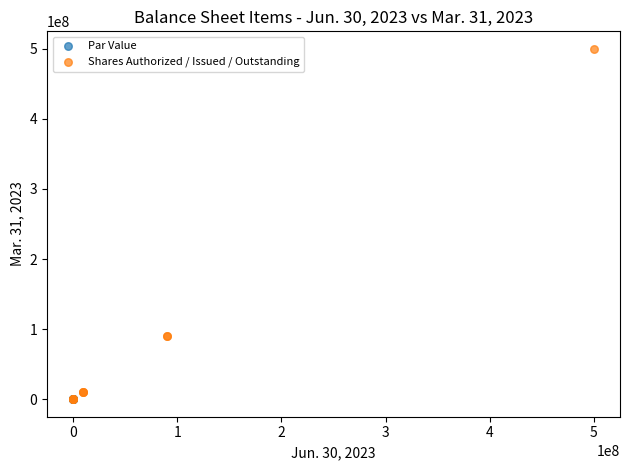

Which series reaches the maximum Y coordinate?

Shares Authorized / Issued / Outstanding